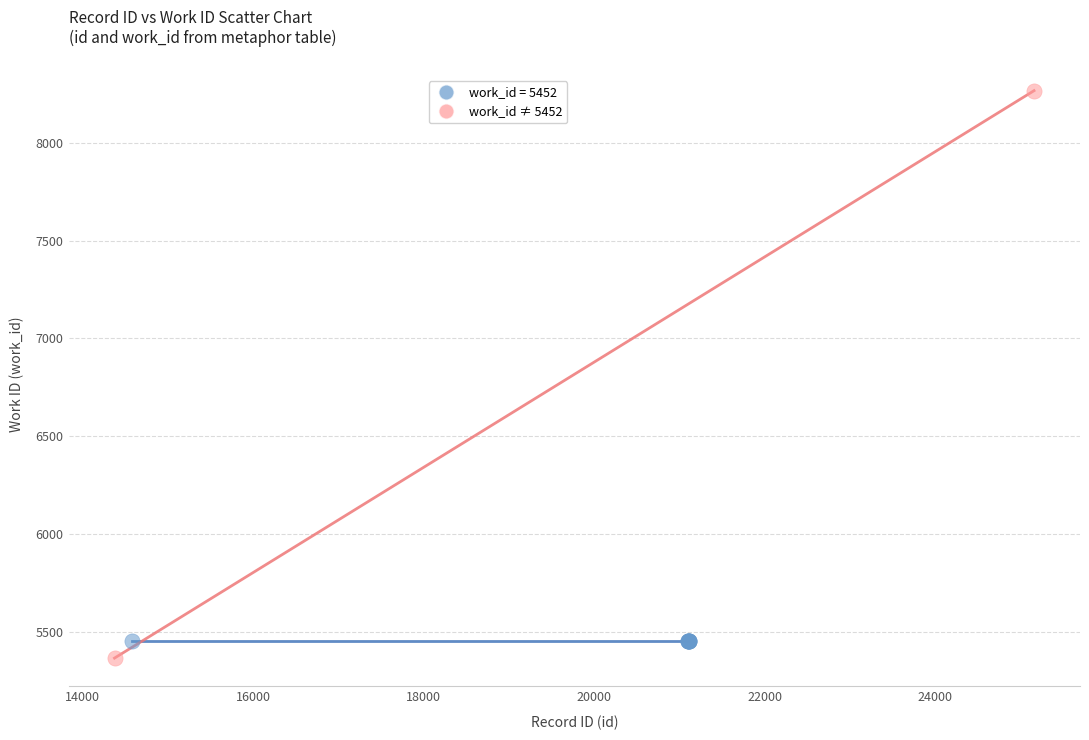

What are all the series names shown in the legend?

work_id = 5452, work_id ≠ 5452